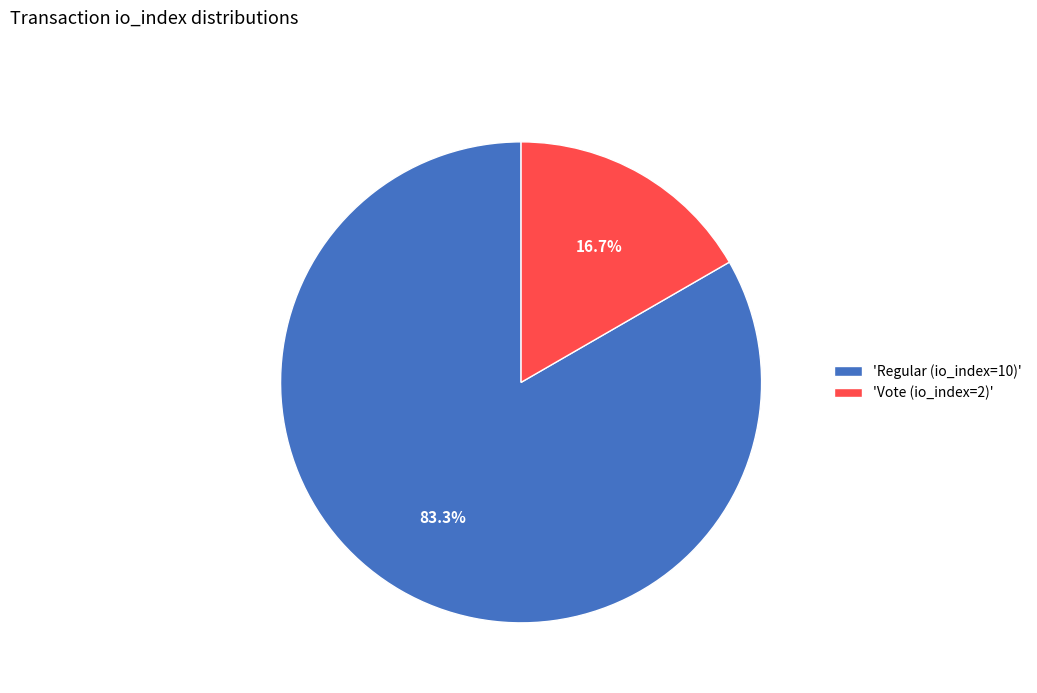

Rank the categories by value from lowest to highest.

'Vote (io_index=2)', 'Regular (io_index=10)'